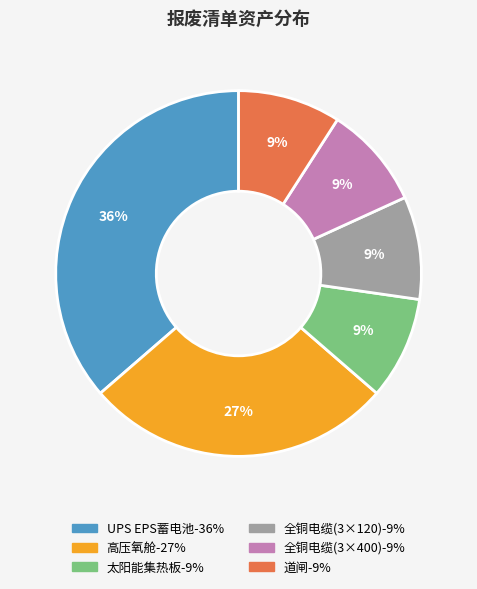

To the nearest percent, what percentage of the pie is 全铜电缆(3×120)?

9%